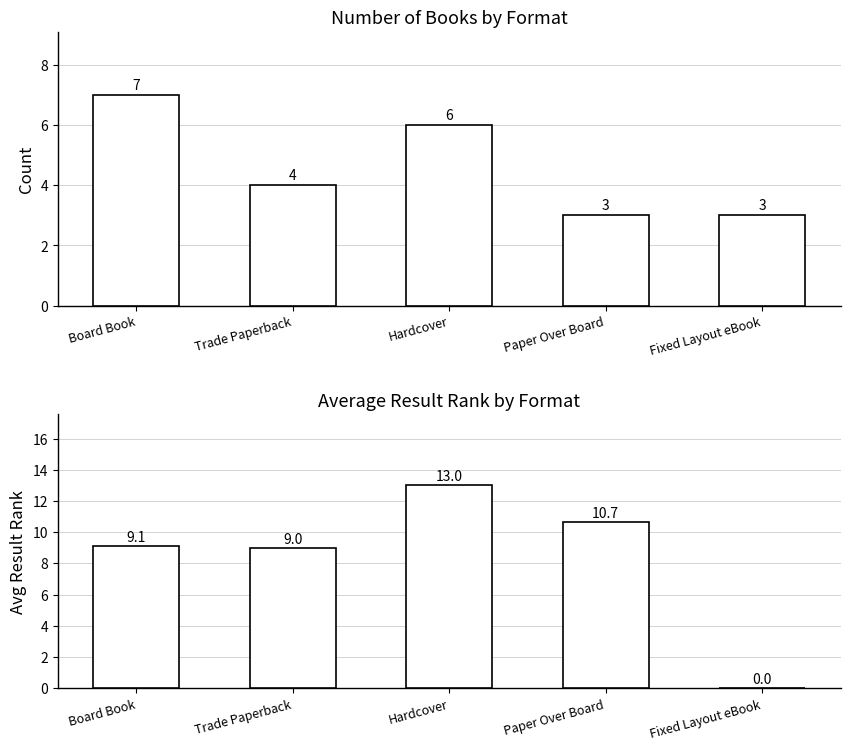

Between Board Book and Trade Paperback, which series saw the biggest shift?

Count